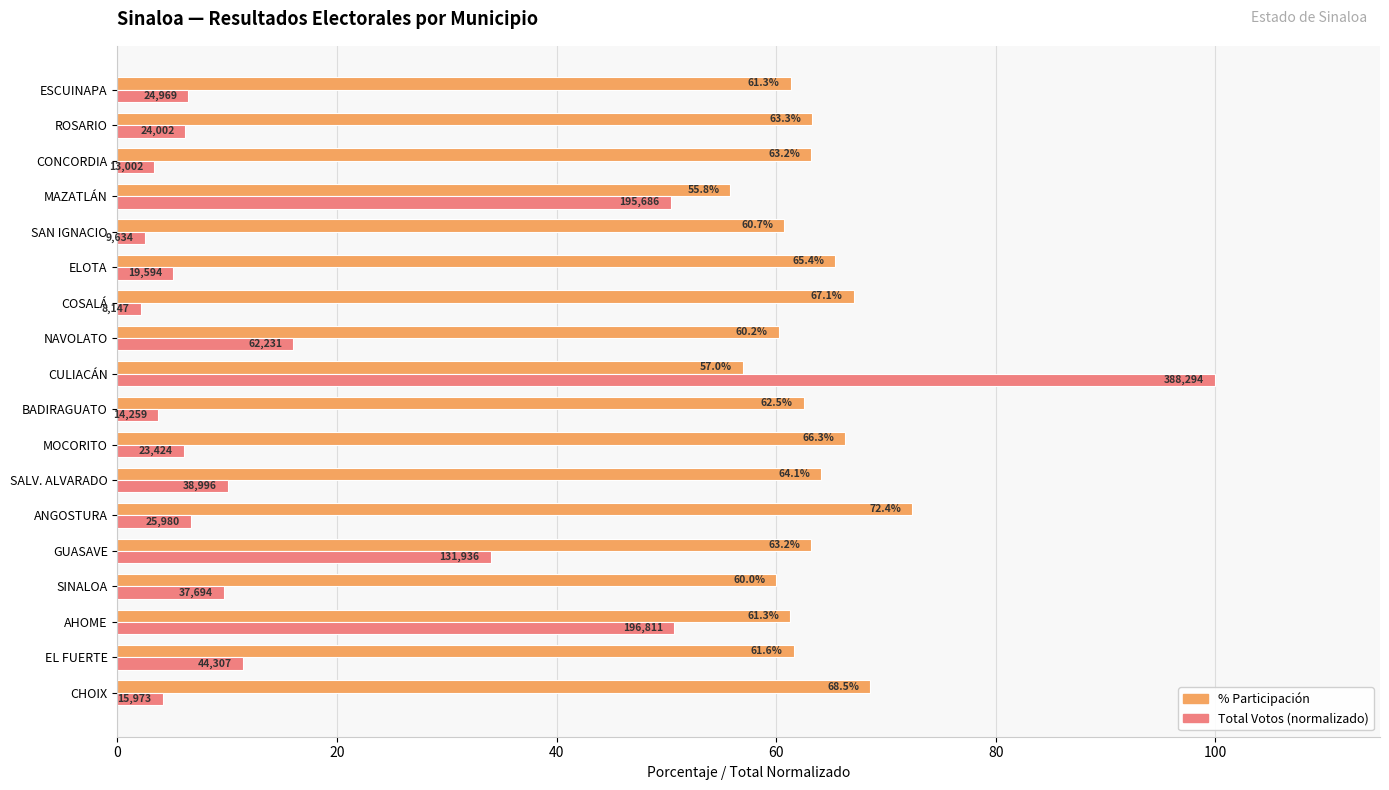

What is the total value across all series at CULIACÁN?

157.0